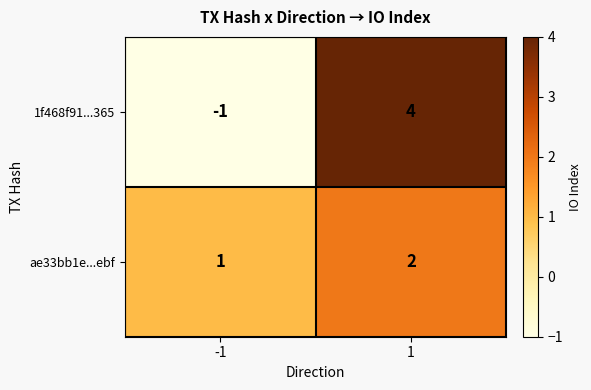

At which category does the chart reach its peak across all series?

1